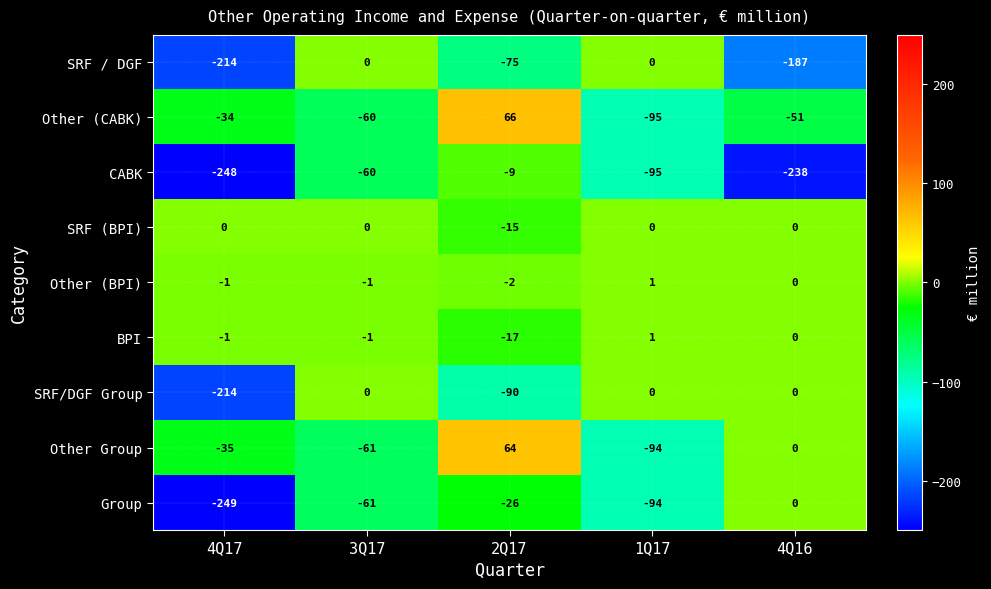

Is it true that BPI equals 8 at 4Q16?

False